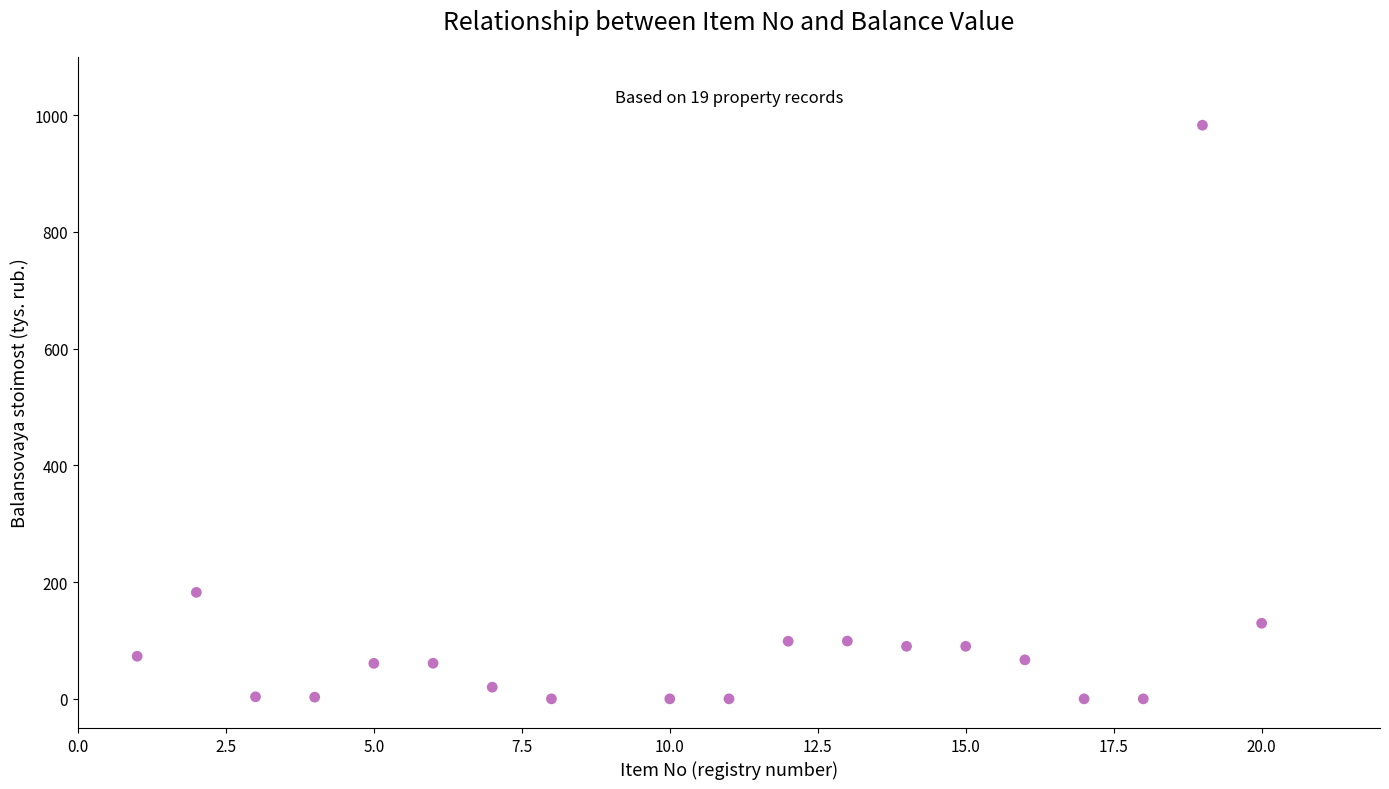

What Y value in the scatter plot is closest to 491?

182.4